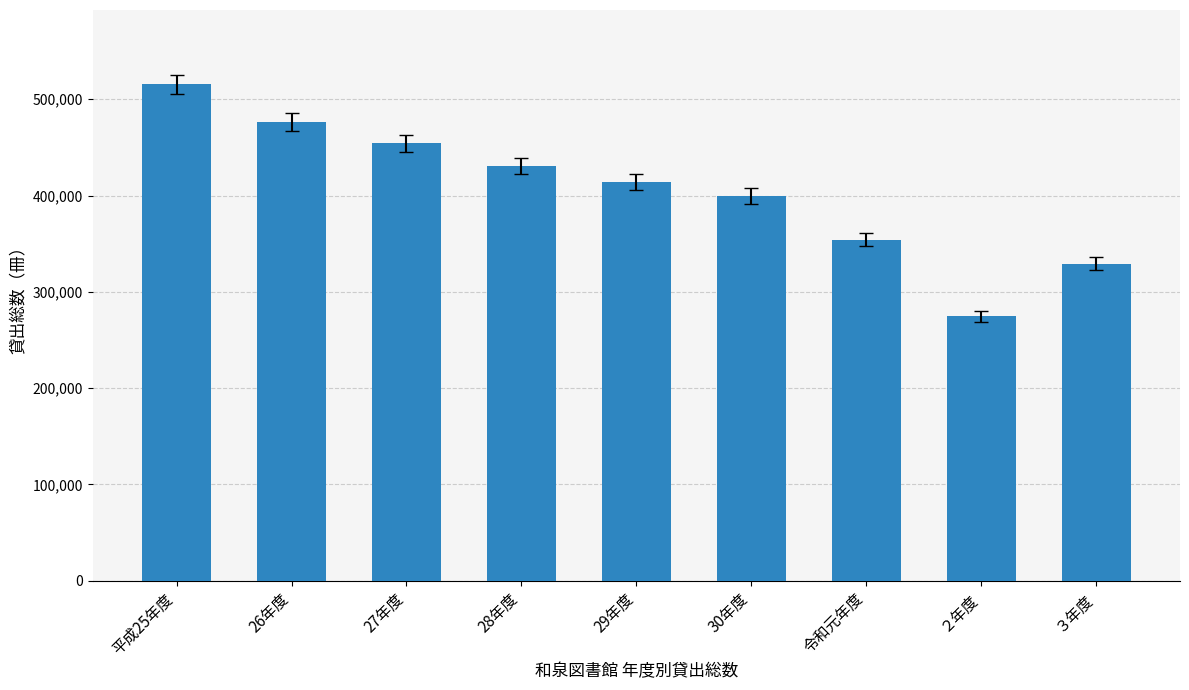

Reading left to right, list all the values displayed in this chart.

515370	476423	454053	430480	413915	399380	354255	274343	329304